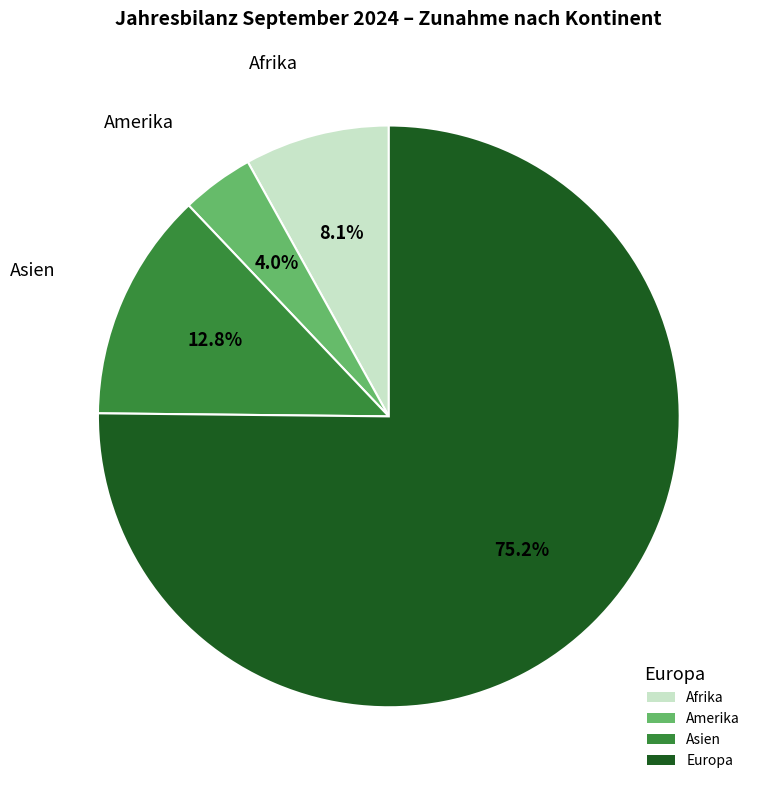

Which slice represents more than half of the pie?

Europa